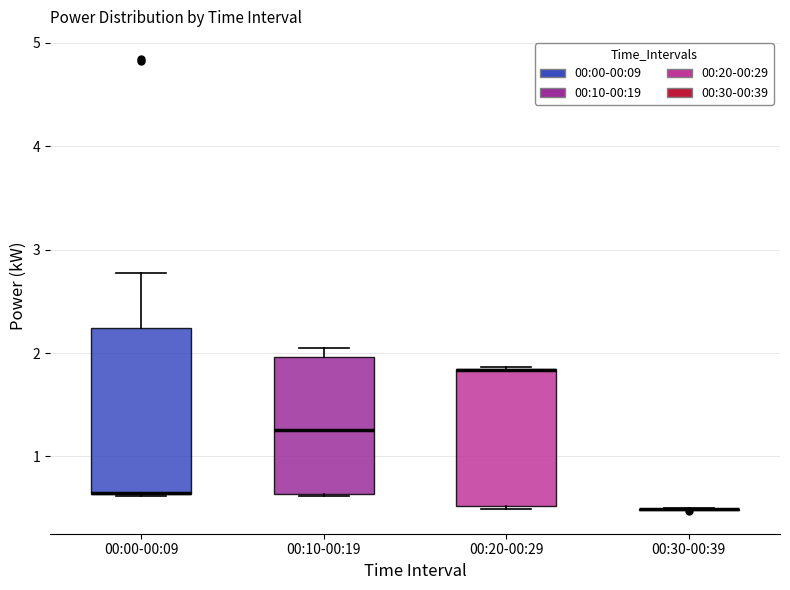

Where is the lower edge of the box for 00:10-00:19 on the y-axis? The values are not printed on the chart, so give them approximately, as read against the axis.

0.6